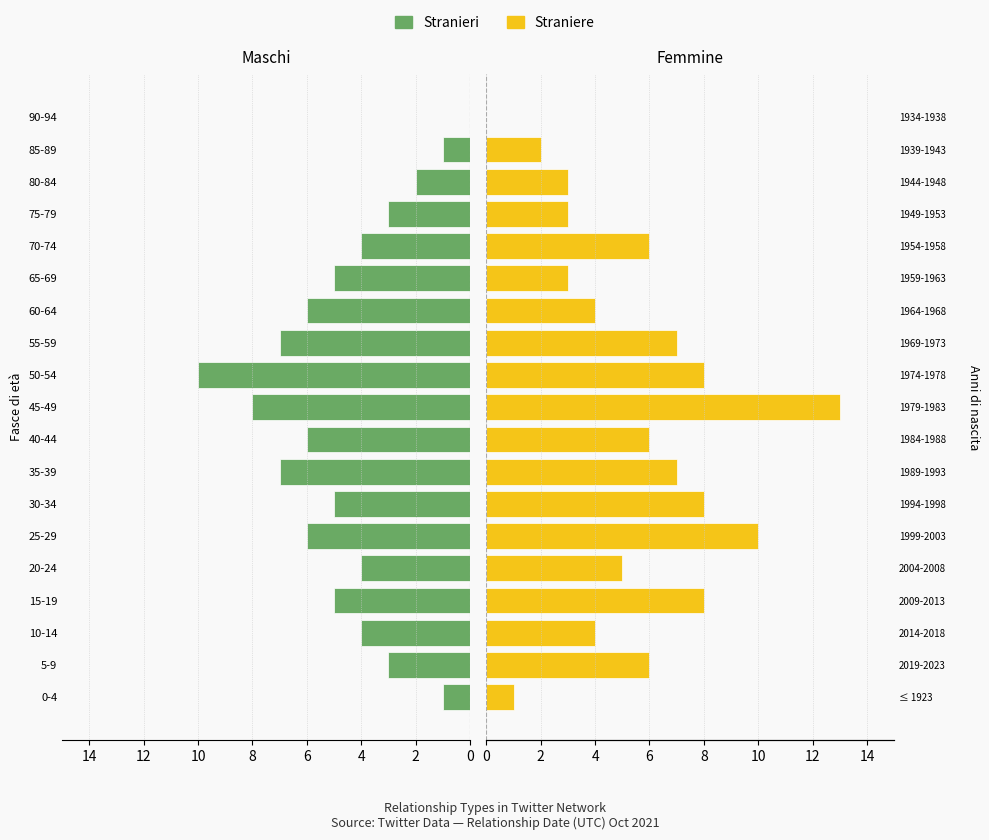

Does the chart contain stacked bars?

No